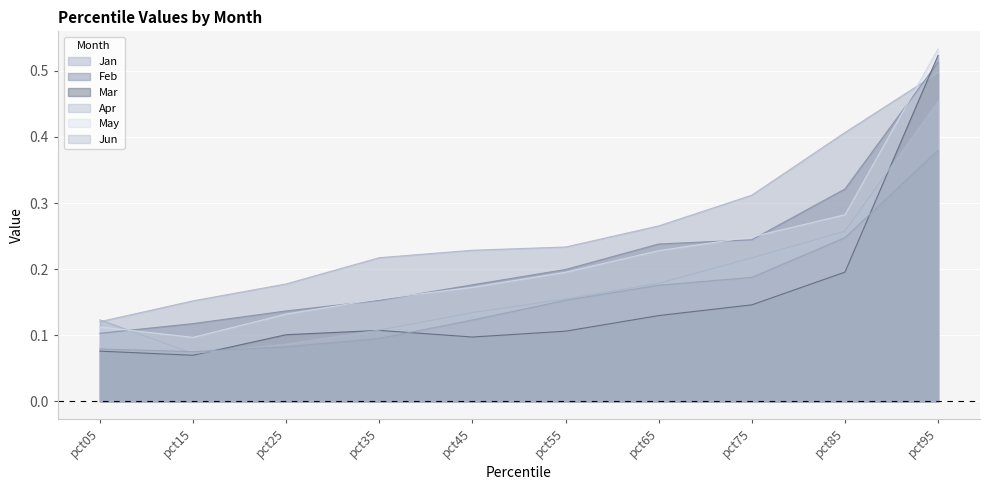

At how many categories does at least one series exceed 0?

10